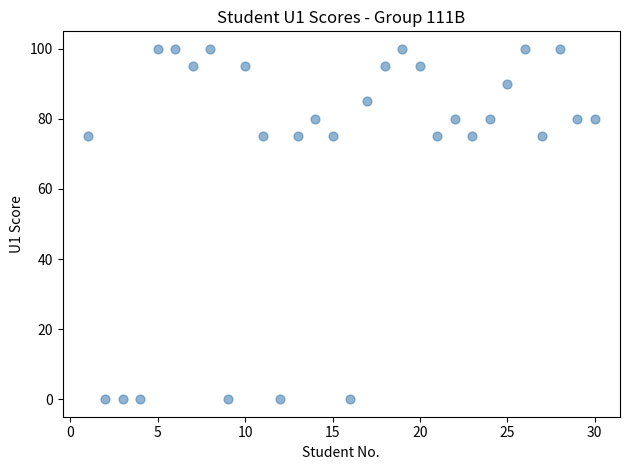

What is the range of Y values (max minus min)?

100